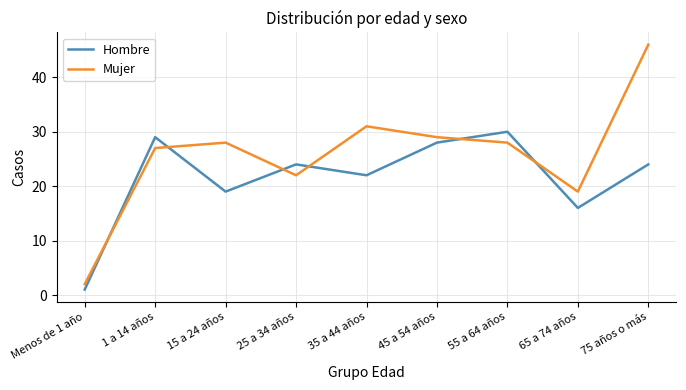

True or false: Hombre has a value of 29 at 1 a 14 años.

True